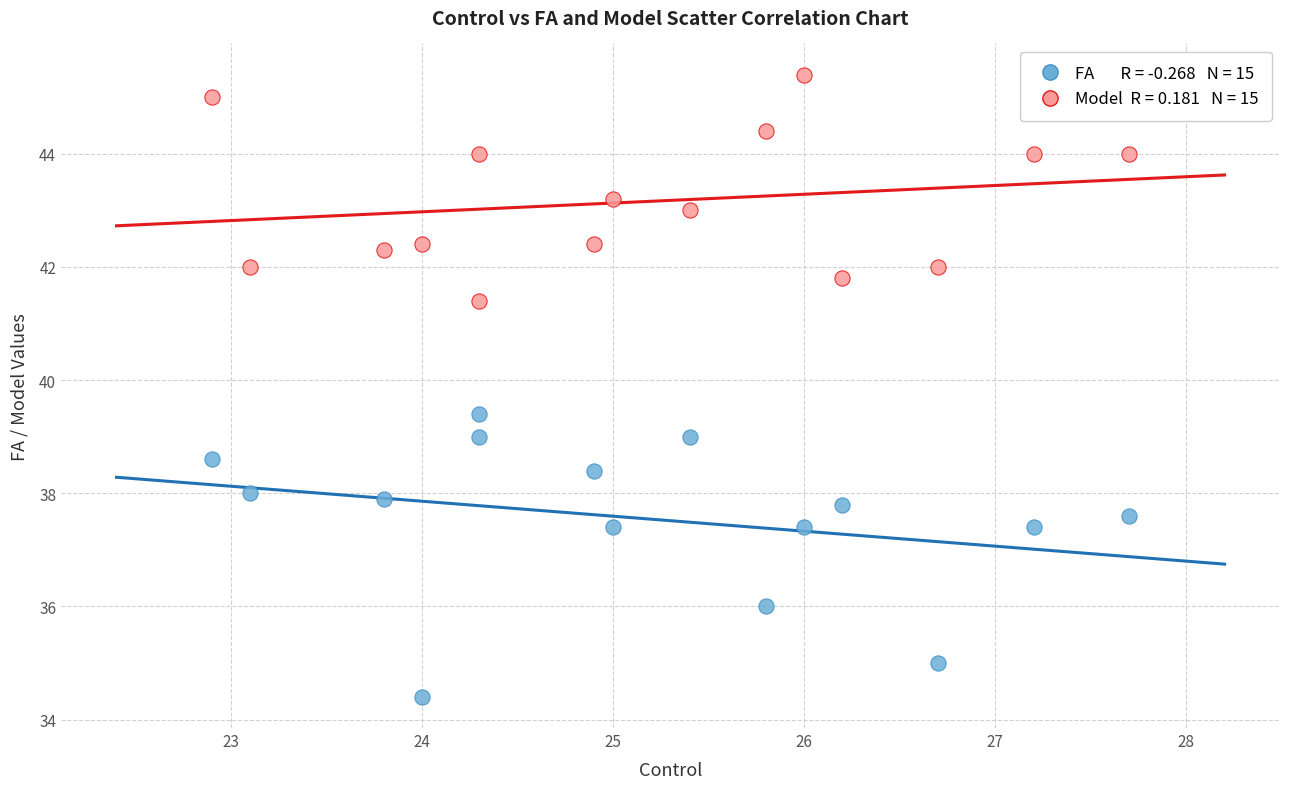

Across all data points, what is the range of Y values (max minus min)?

11.0